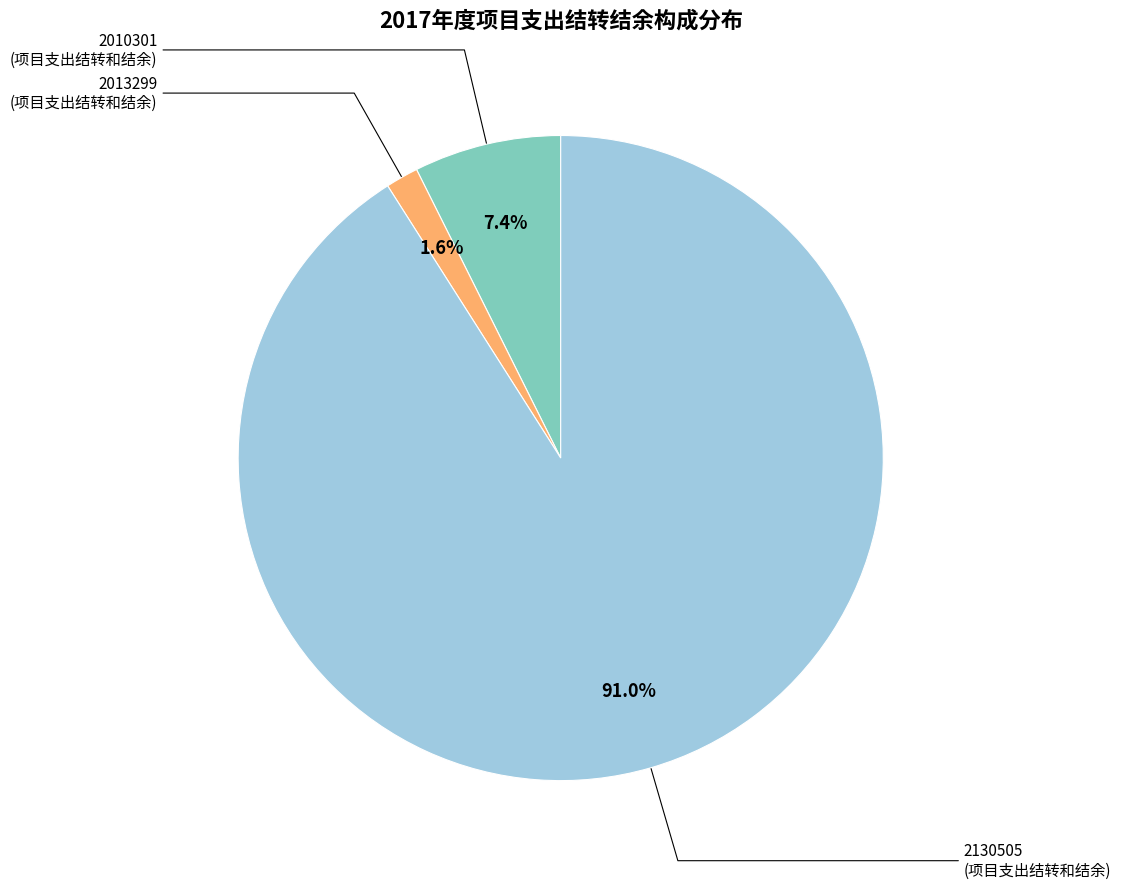

How many slices are in this pie chart?

3